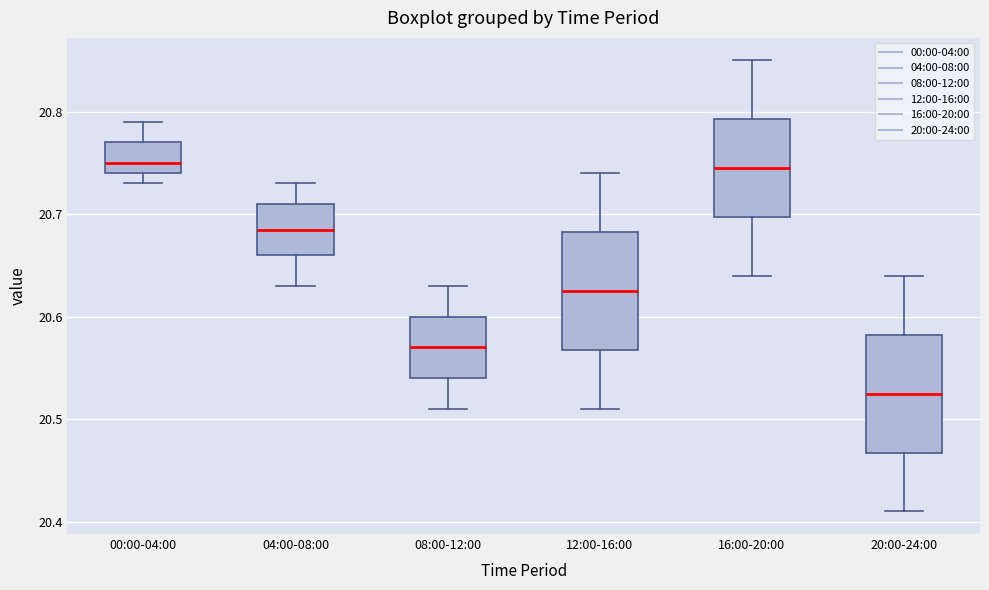

Reading left to right, transcribe this box plot: for each box, give where its median line is, the range the box spans, and where its two whiskers end, as read against the y-axis. The values are not printed on the chart, so give them approximately, as read against the axis.

00:00-04:00: median 20.75, box 20.74 to 20.77, whiskers 20.73 to 20.79
04:00-08:00: median 20.69, box 20.66 to 20.71, whiskers 20.63 to 20.73
08:00-12:00: median 20.57, box 20.54 to 20.60, whiskers 20.51 to 20.63
12:00-16:00: median 20.63, box 20.57 to 20.68, whiskers 20.51 to 20.74
16:00-20:00: median 20.75, box 20.70 to 20.79, whiskers 20.64 to 20.85
20:00-24:00: median 20.53, box 20.47 to 20.58, whiskers 20.41 to 20.64